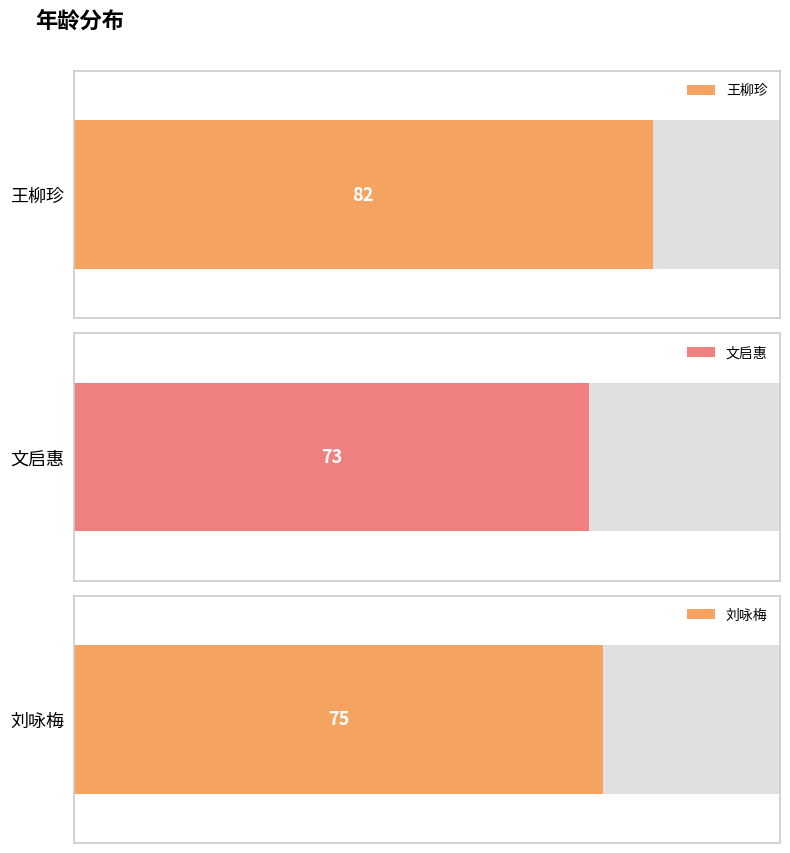

Which has a higher value, 刘咏梅 or 王柳珍?

王柳珍